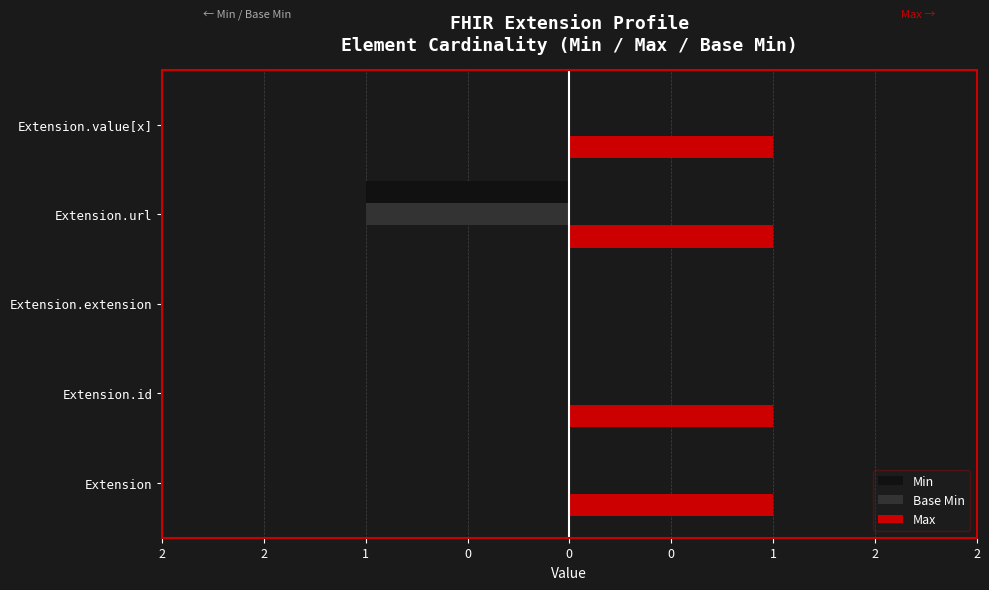

List the series in order of their peak value, highest first.

Max, Min, Base Min